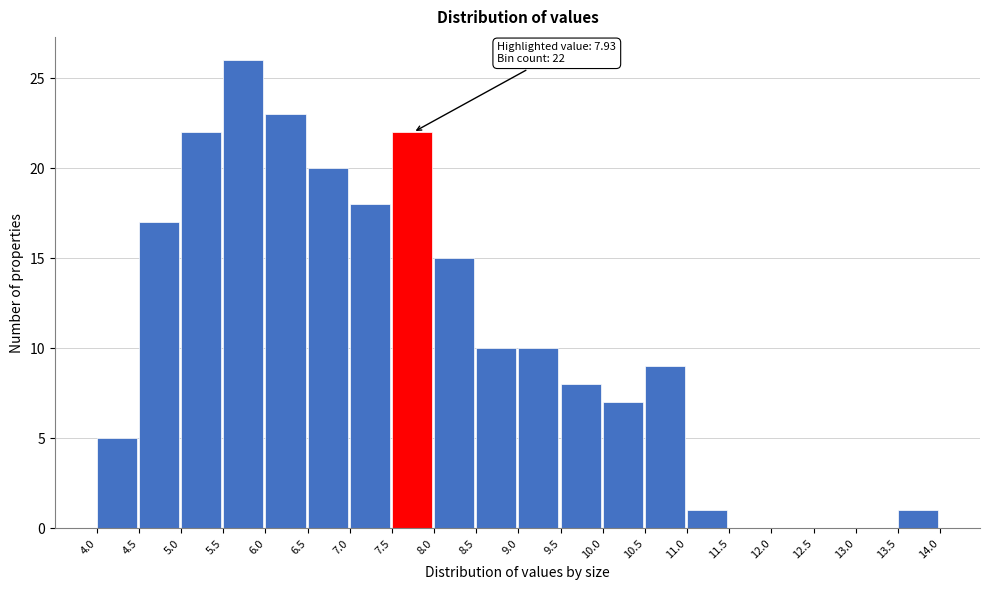

Over which range of the x-axis is the bar tallest?

5.5 to 6.0